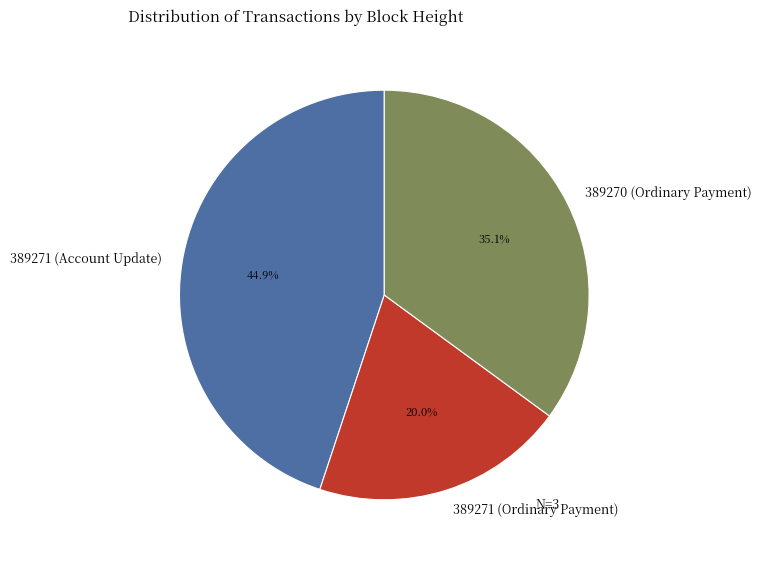

To the nearest percent, what percentage of the pie is 389271 (Account Update)?

45%